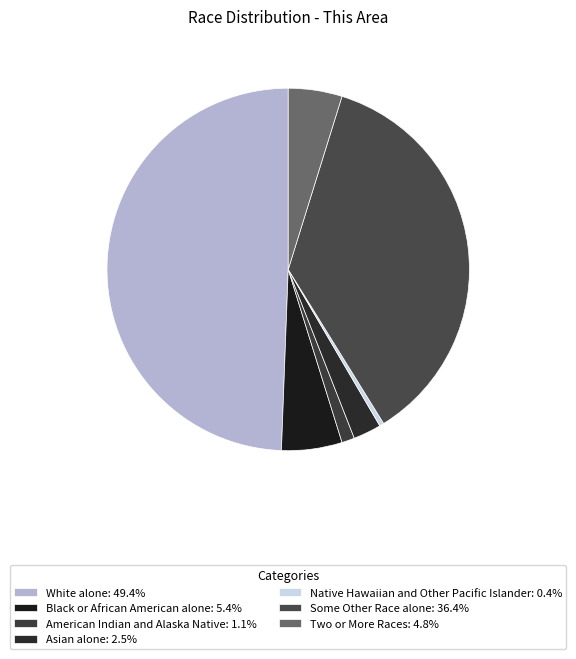

The American Indian and Alaska Native slice represents 11% of the pie. True or false?

False